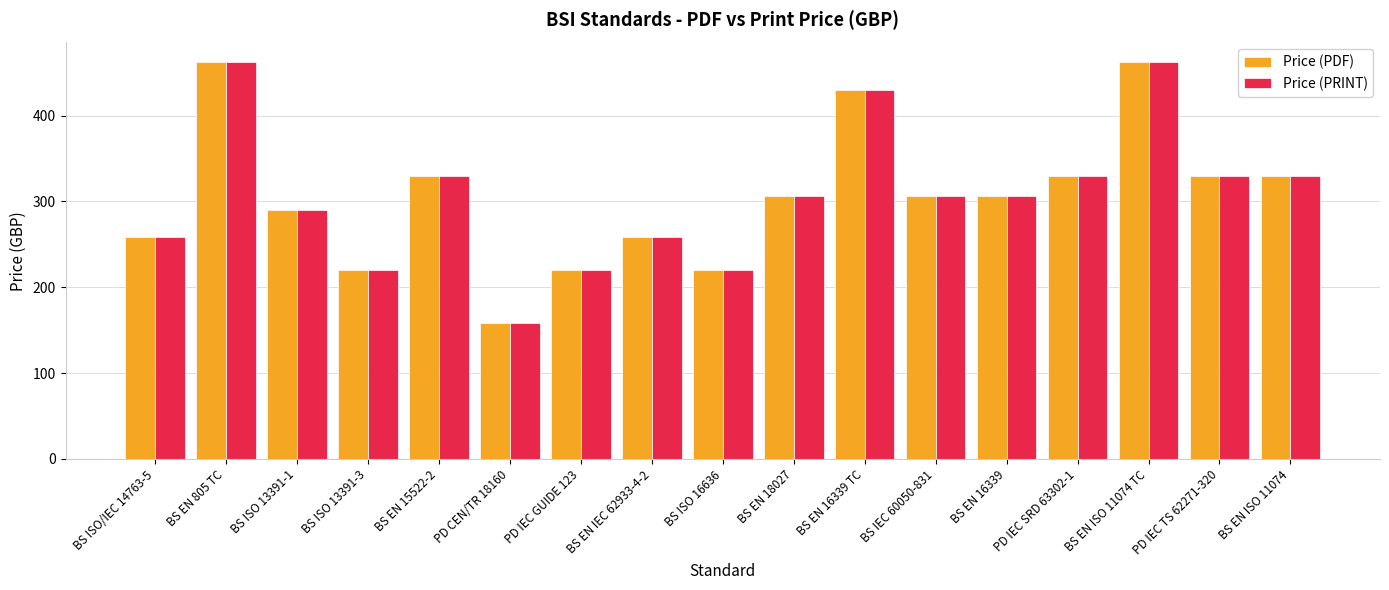

What position from the left is BS EN 16339?

13